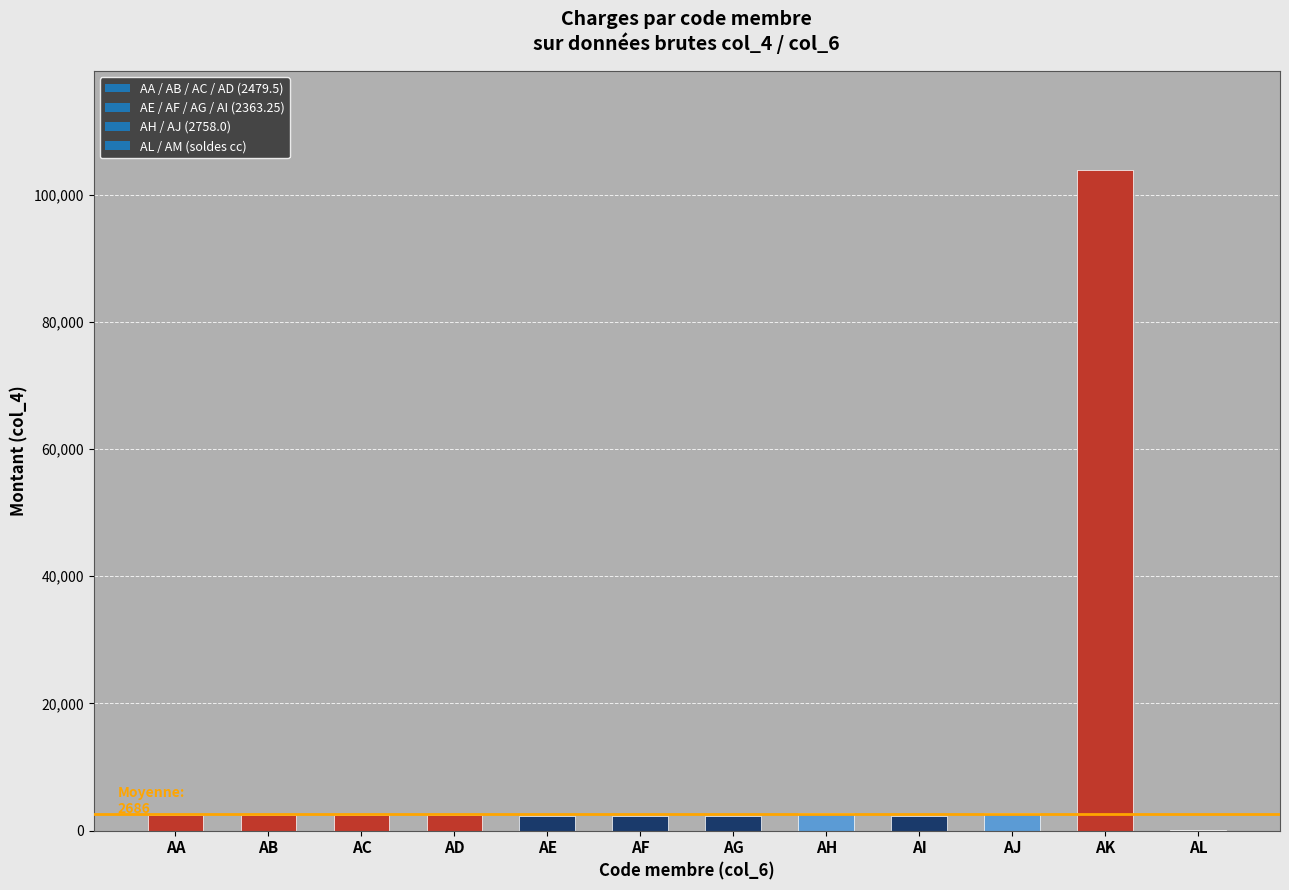

What is the average value?

10739.3